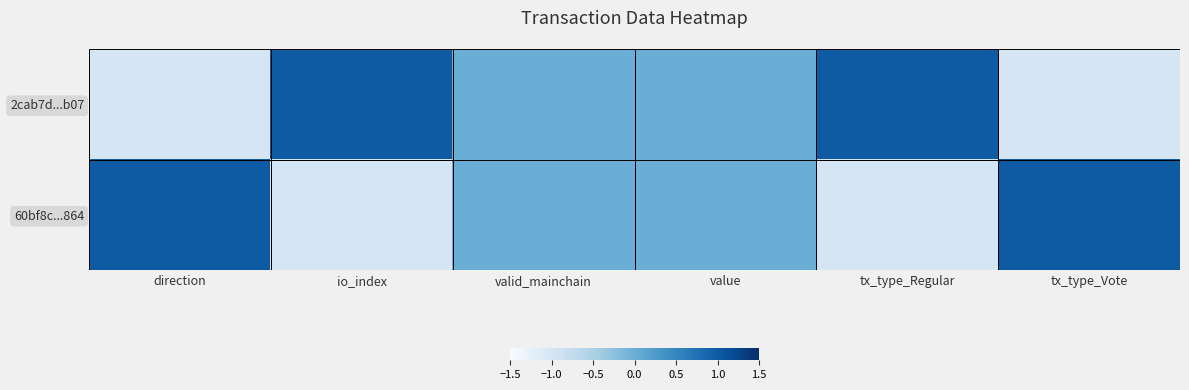

At how many categories does at least one series exceed 0?

4